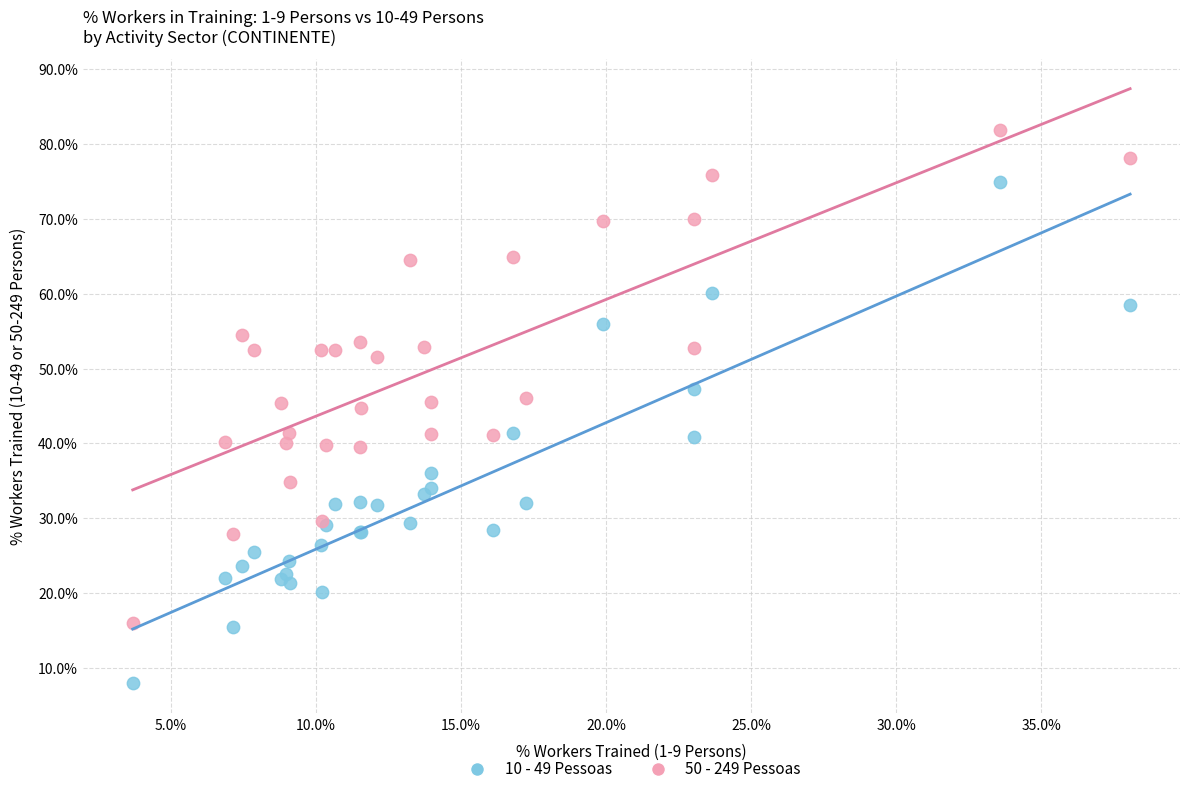

Which series has the widest spread of Y values?

10 - 49 Pessoas